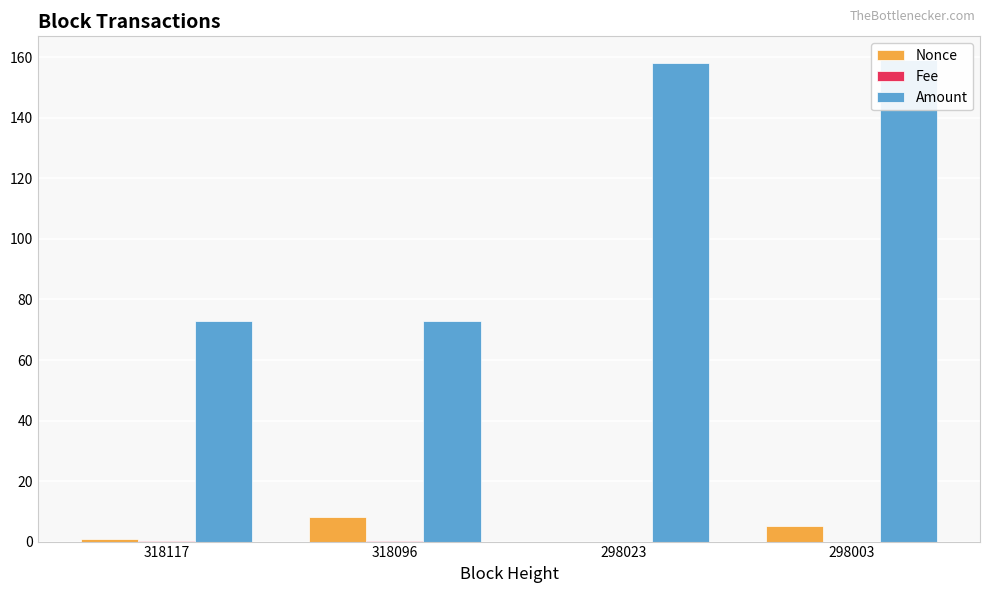

At which category is the sum across all series the highest?

298003